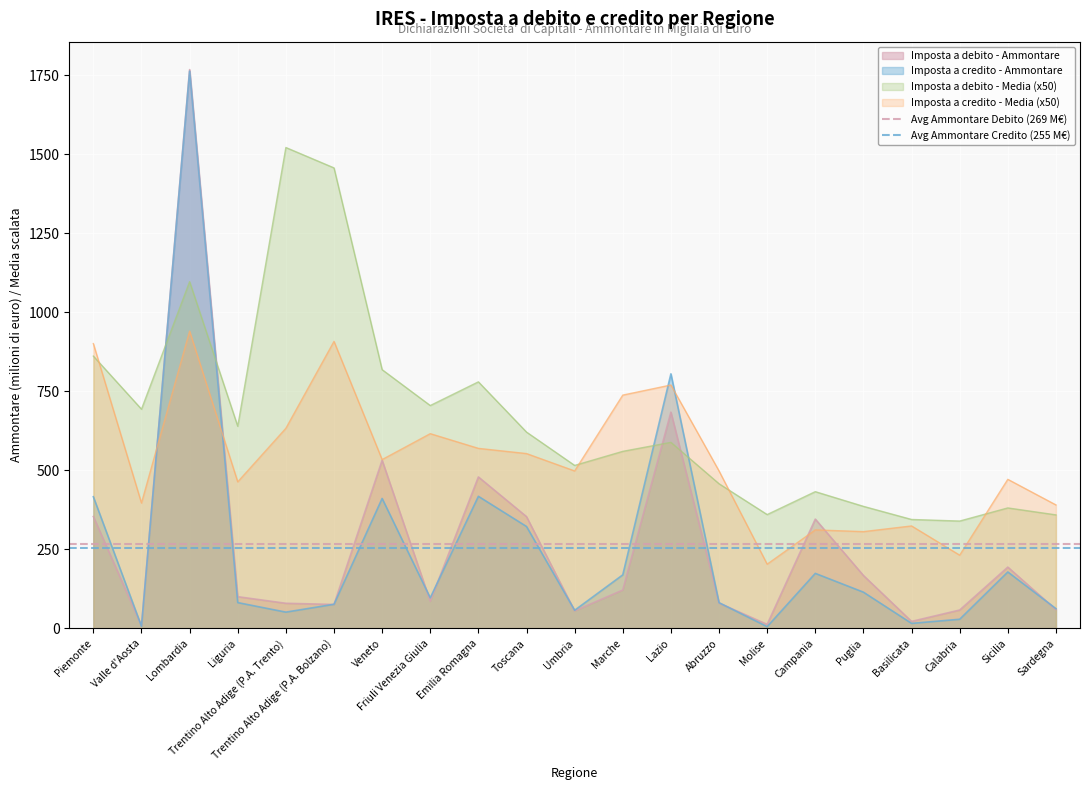

The Imposta a debito - Media (x50) series shows 1252.3 at Emilia Romagna. True or false?

False